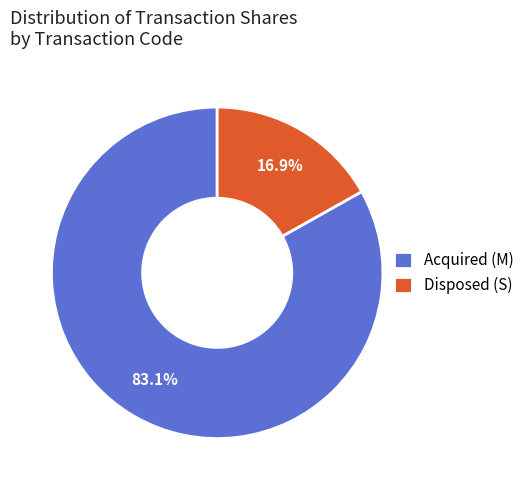

Which slice is the largest?

Acquired (M)